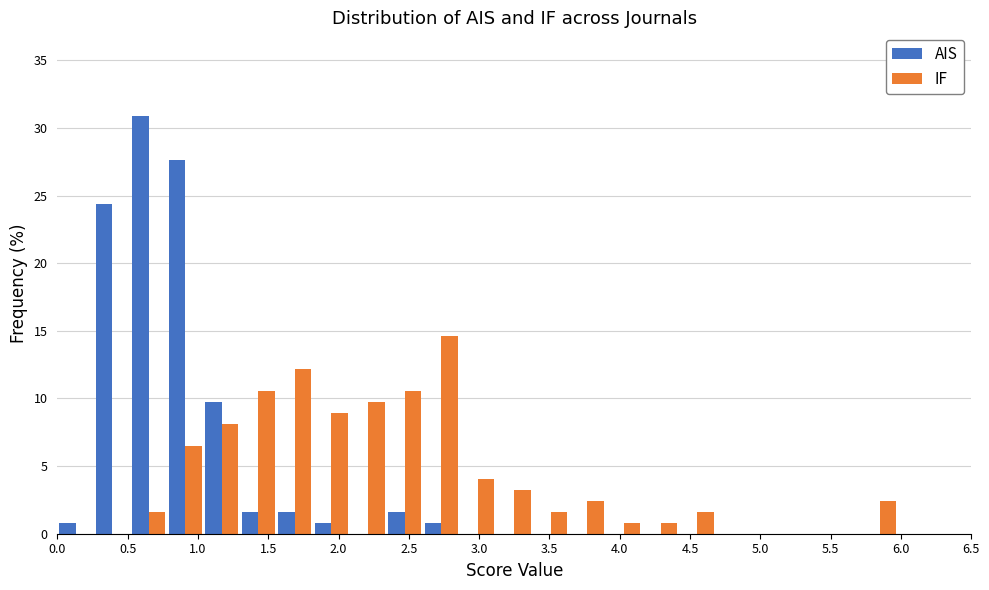

What is the height of the AIS bar covering 1.30 to 1.56 on the x-axis? Neither the bar edges nor the heights are printed on the chart, so give them approximately, as read against the axes.

1.5